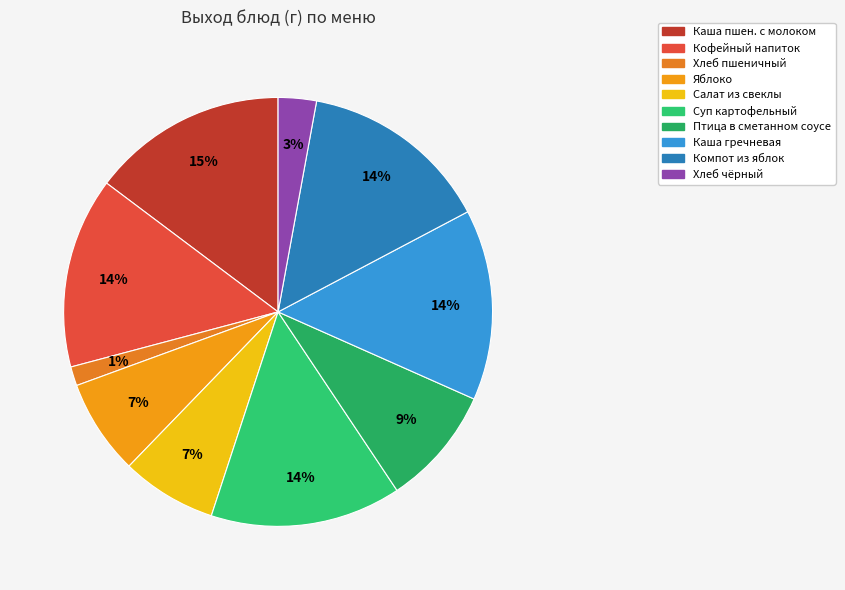

How many segments does this pie chart have?

10